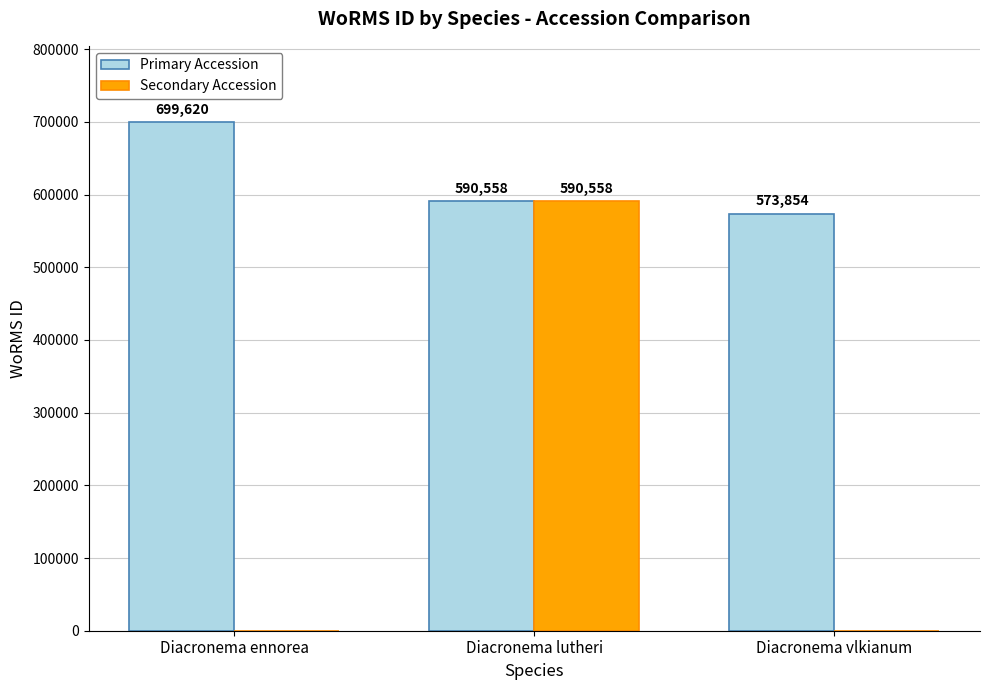

The Primary Accession series shows 980829 at Diacronema lutheri. True or false?

False